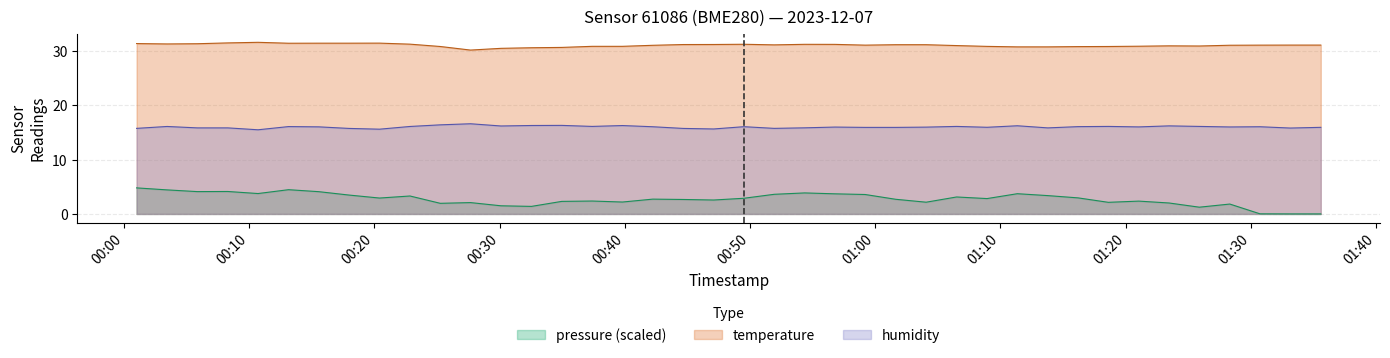

How many lines are shown in the chart?

3